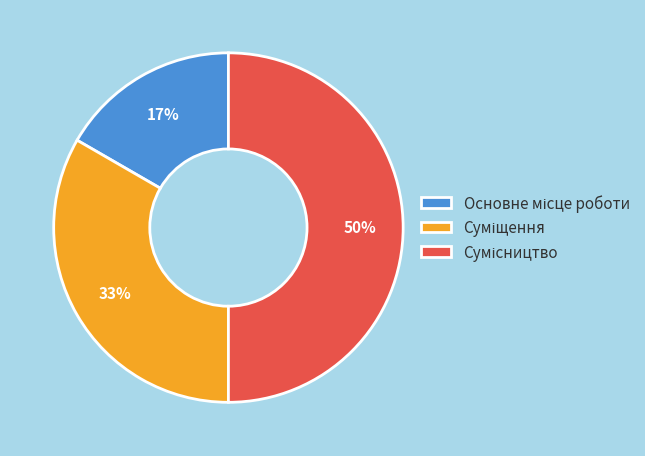

How many slices are in this pie chart?

3